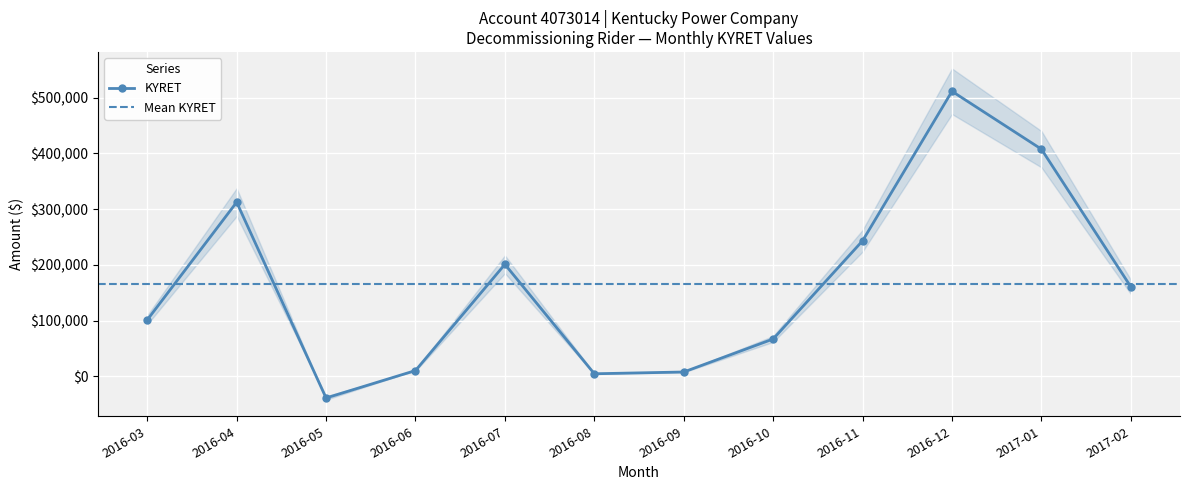

How many values are above zero?

11